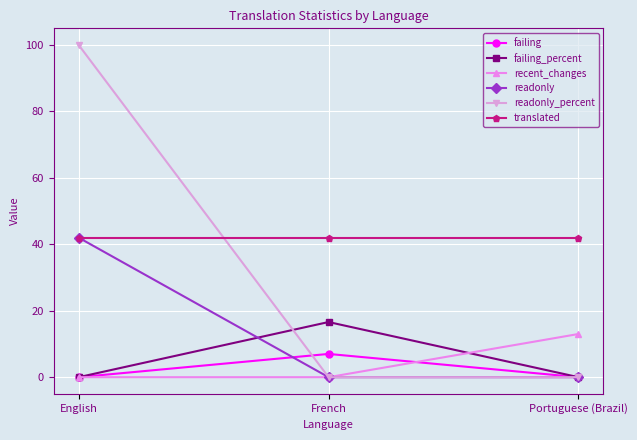

The failing series shows 7.0 at French. True or false?

True